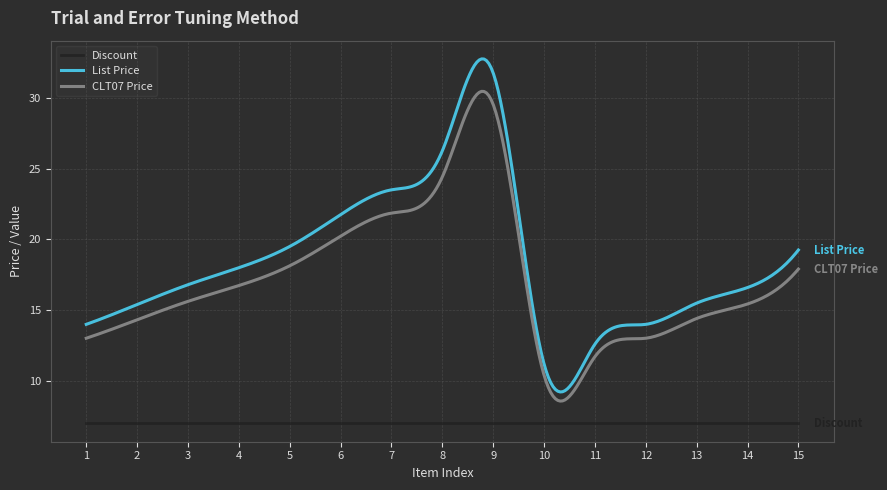

Which label corresponds to the largest value in the chart?

9